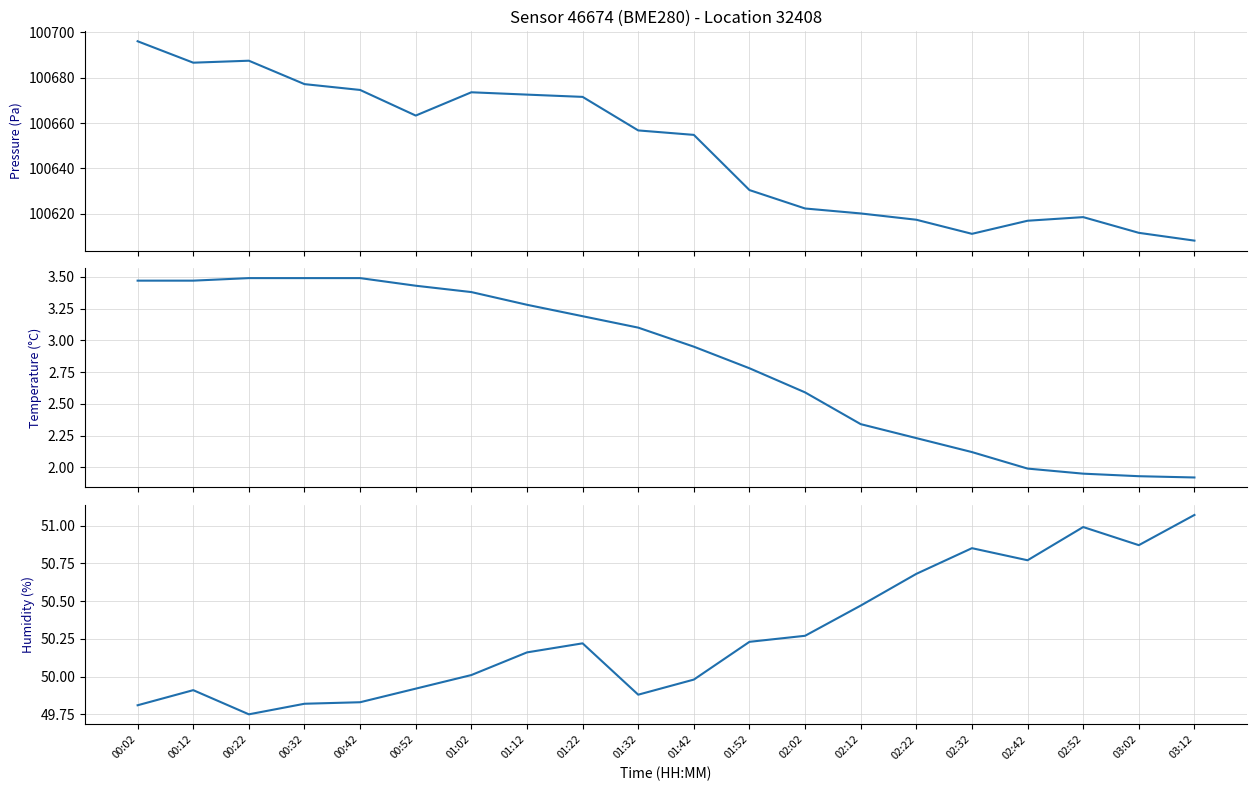

Rank the series at 01:42 from lowest to highest value.

temperature, humidity, pressure